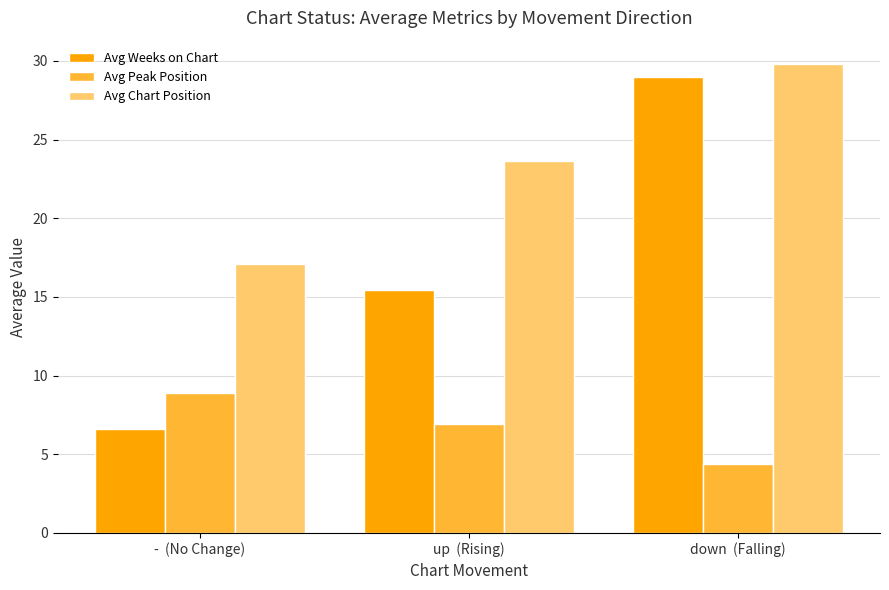

Reading left to right, extract all data points from this chart.

Avg Weeks on Chart: -  (No Change)=6.6	up  (Rising)=15.5	down  (Falling)=29.0
Avg Peak Position: -  (No Change)=8.9	up  (Rising)=6.9	down  (Falling)=4.4
Avg Chart Position: -  (No Change)=17.1	up  (Rising)=23.6	down  (Falling)=29.8